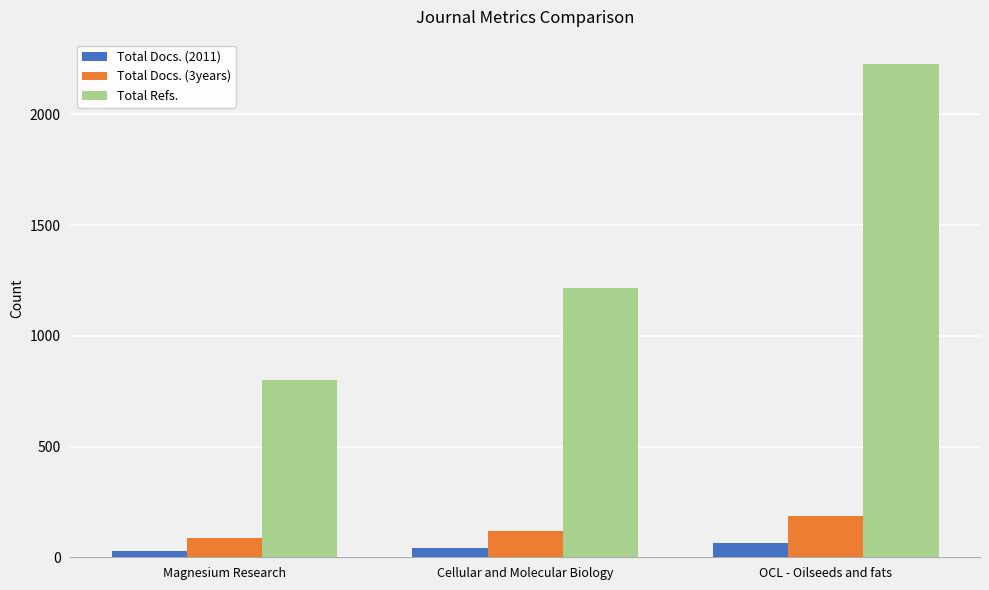

Which series has the largest total across all categories?

Total Refs.